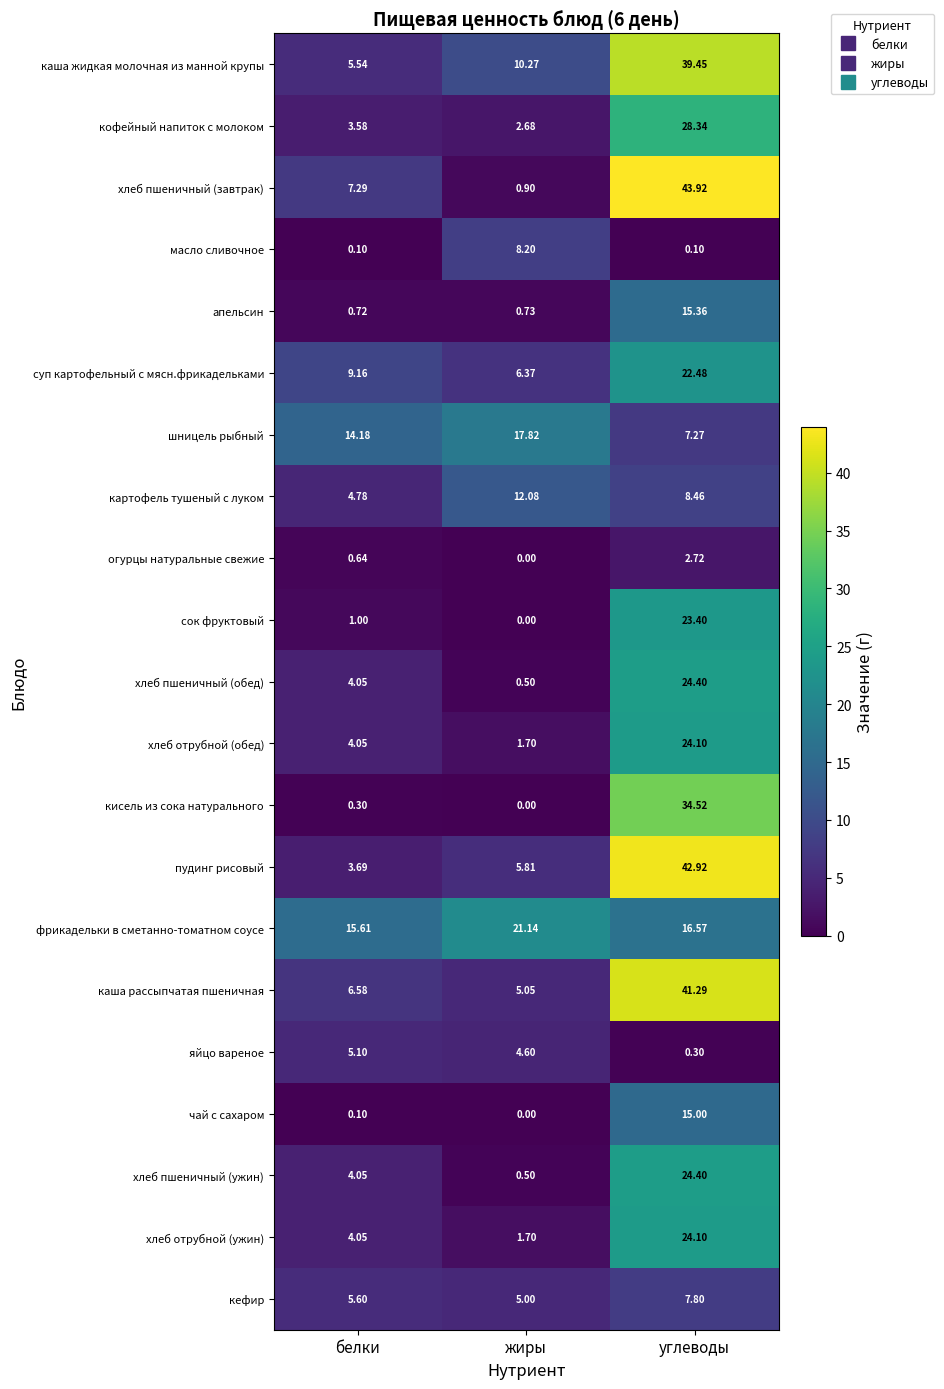

Which series has the largest total across all categories?

каша жидкая молочная из манной крупы